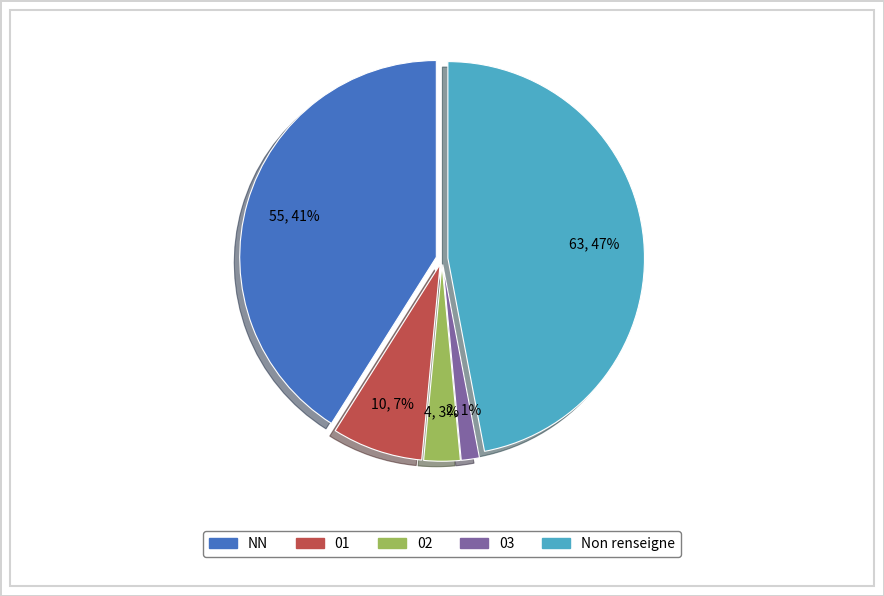

Is there a majority slice in this chart?

No